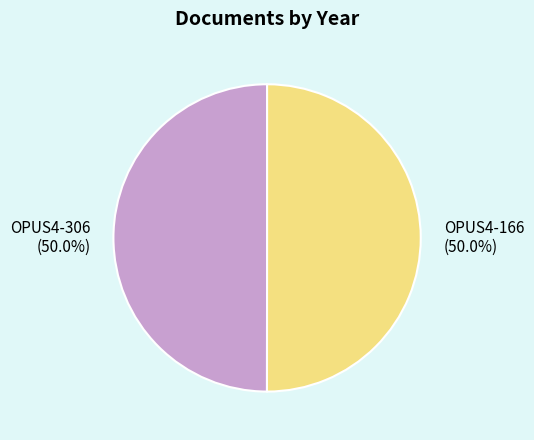

Approximately how many times larger is the value at OPUS4-166 compared to OPUS4-306?

1.0